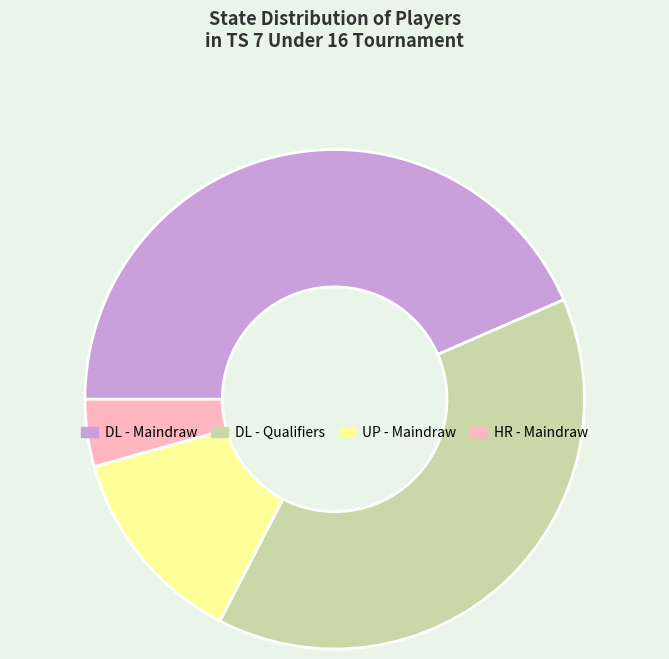

True or false: DL - Maindraw accounts for 36% of the total.

False